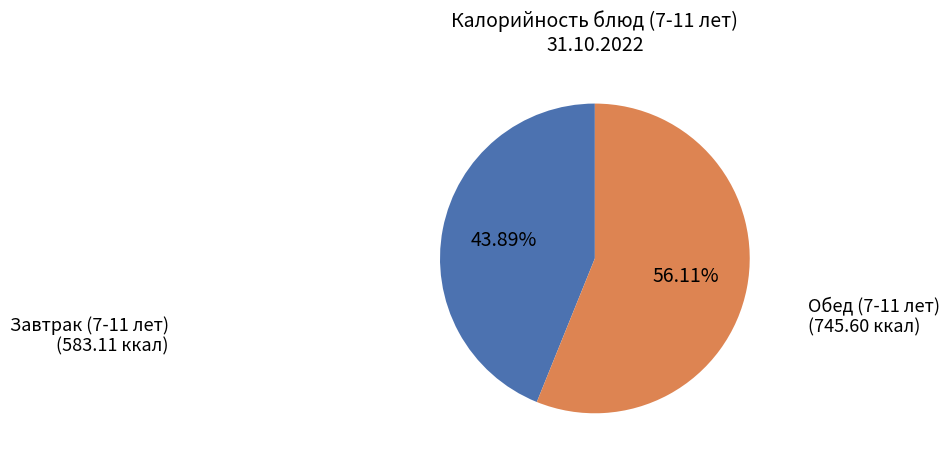

Which category has the biggest portion of the pie?

Обед (7-11 лет)